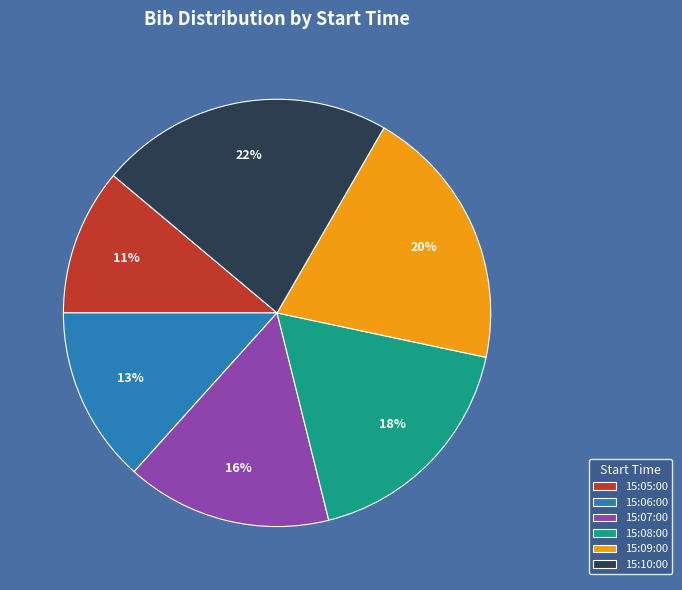

What is the ratio of the value at 15:10:00 to the value at 15:06:00?

1.7